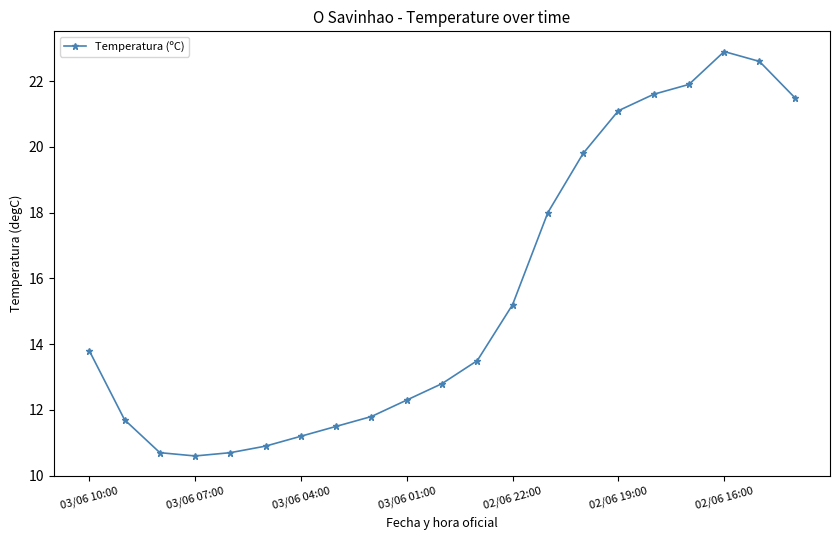

Reading left to right, what are all the values shown in this chart?

13.8	11.7	10.7	10.6	10.7	10.9	11.2	11.5	11.8	12.3	12.8	13.5	15.2	18.0	19.8	21.1	21.6	21.9	22.9	22.6	21.5